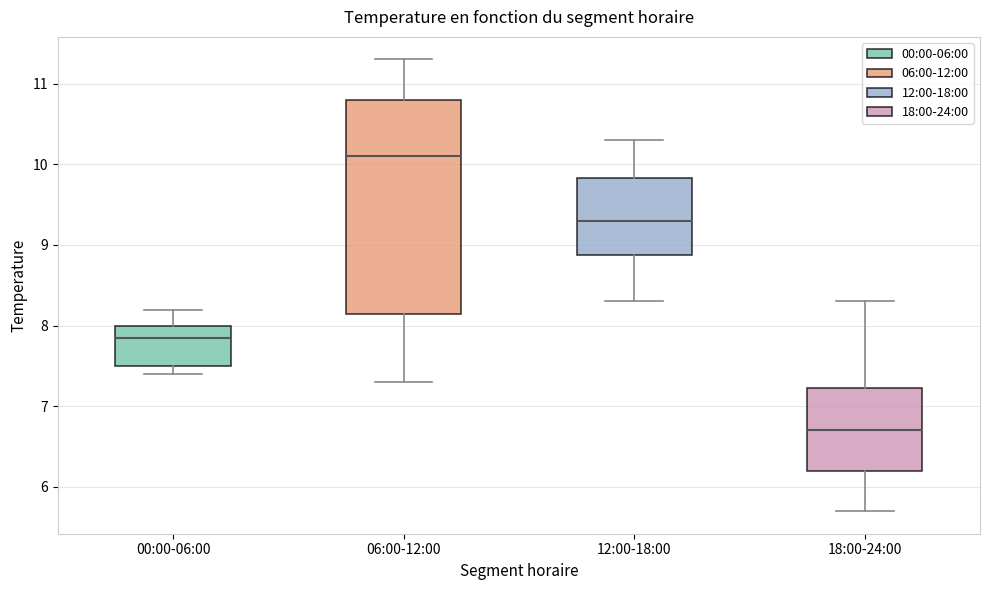

Which box's median line is the highest?

06:00-12:00